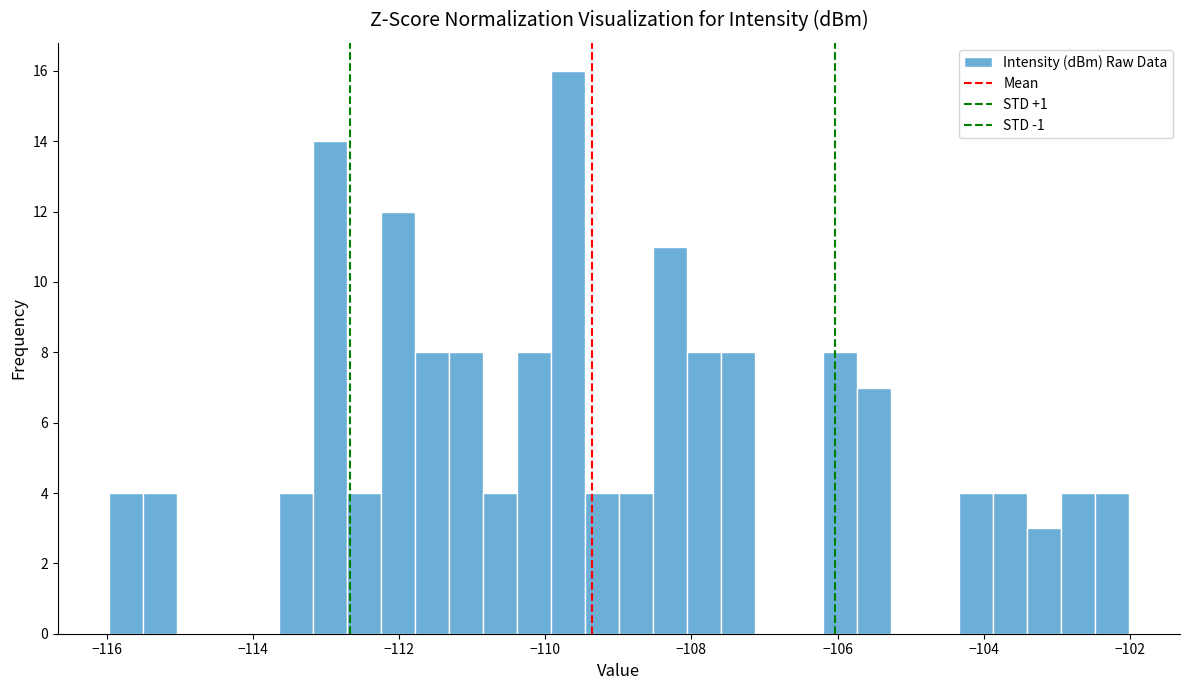

Read against the x-axis, roughly where is the centre of the tallest bar?

-109.6